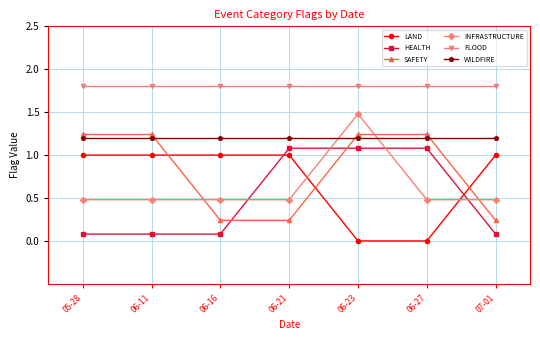

What is the value of the LAND point at the 2nd from the left?

1.0